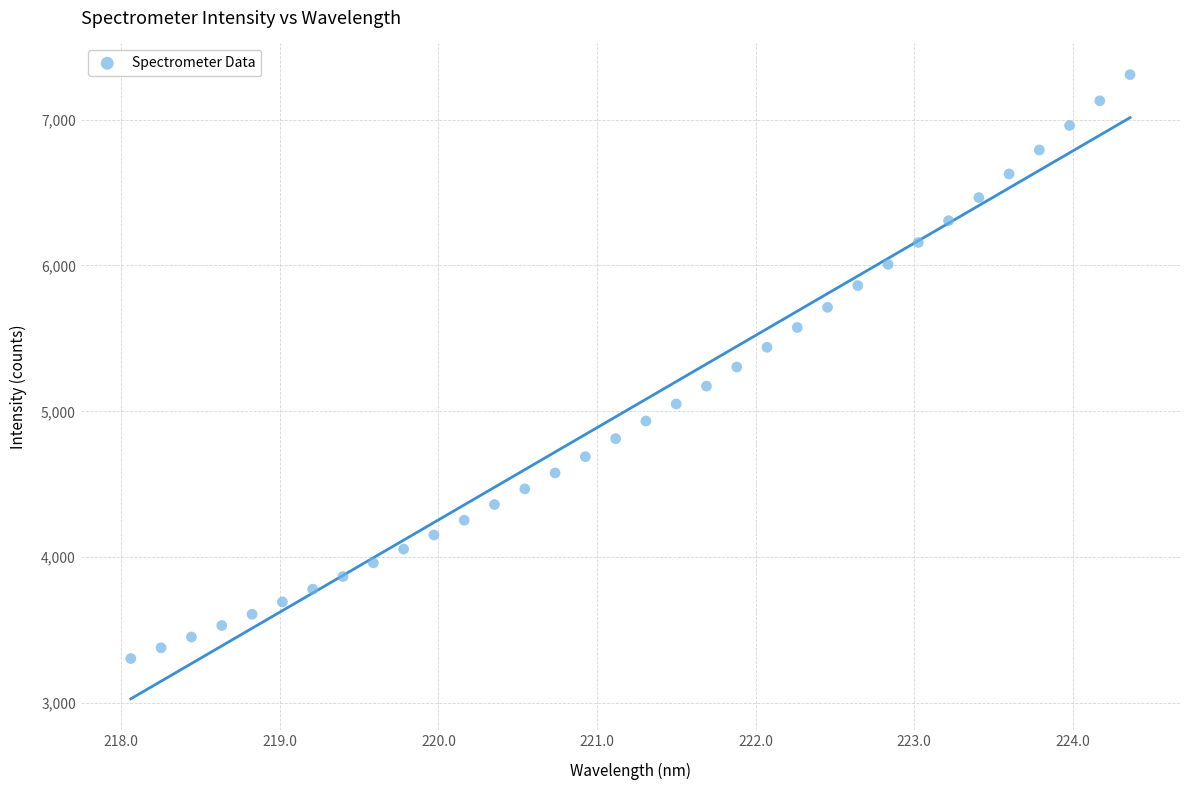

What is the range of X values (max minus min)?

6.3